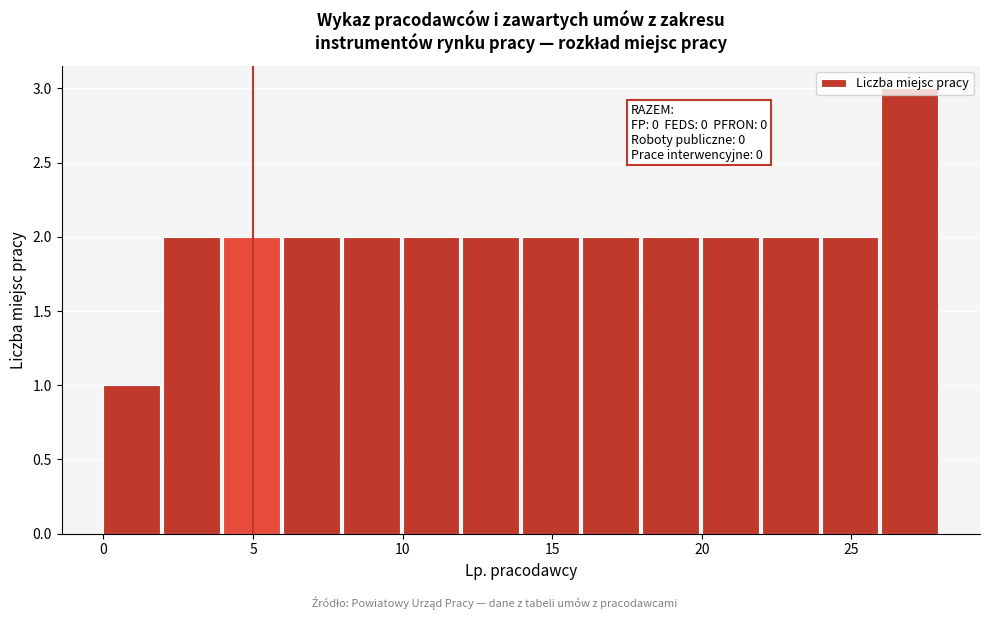

Which range on the x-axis has the tallest bar?

26 to 28